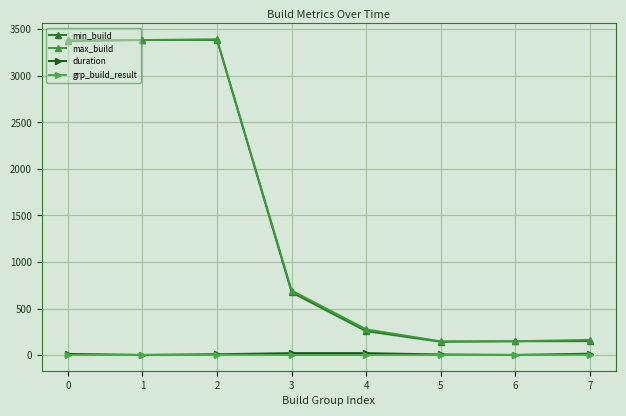

Count the number of categories in the chart.

8